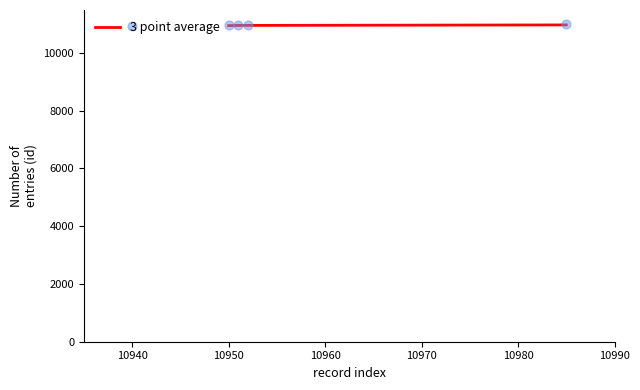

True or false: 3 point average has more than 1 points higher than both neighbors.

False